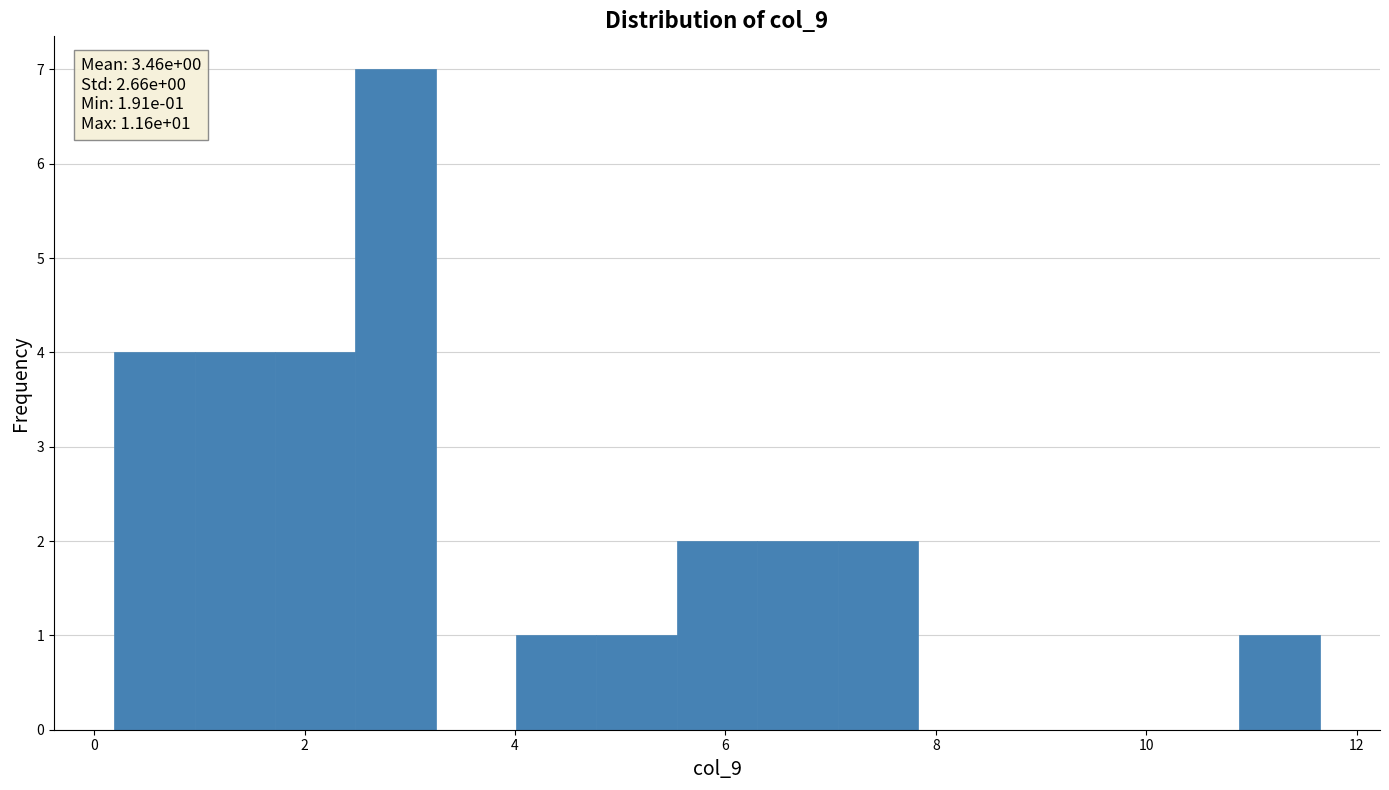

Around what value on the x-axis is the tallest bar? Give the approximate position of its centre, as read against the axis.

2.8